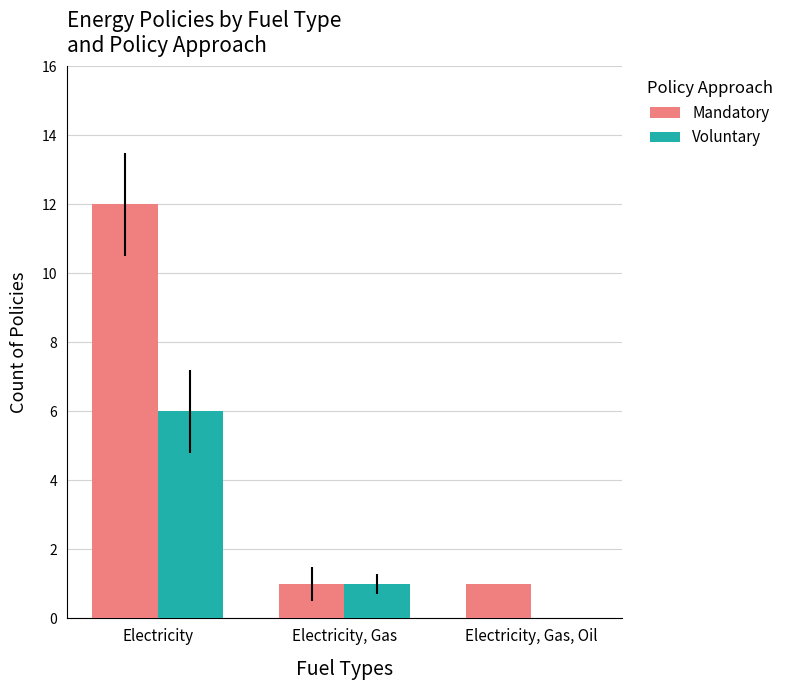

What is the highest value of the Mandatory series?

12